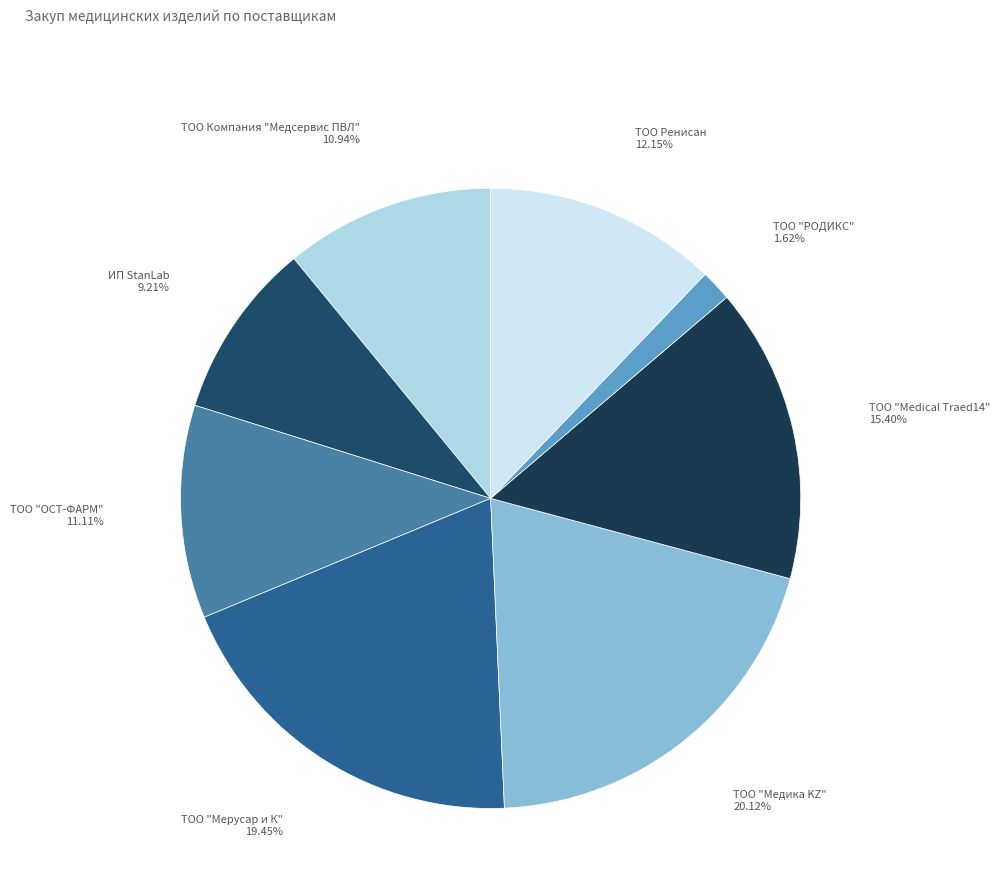

Count the number of slices in the pie.

8